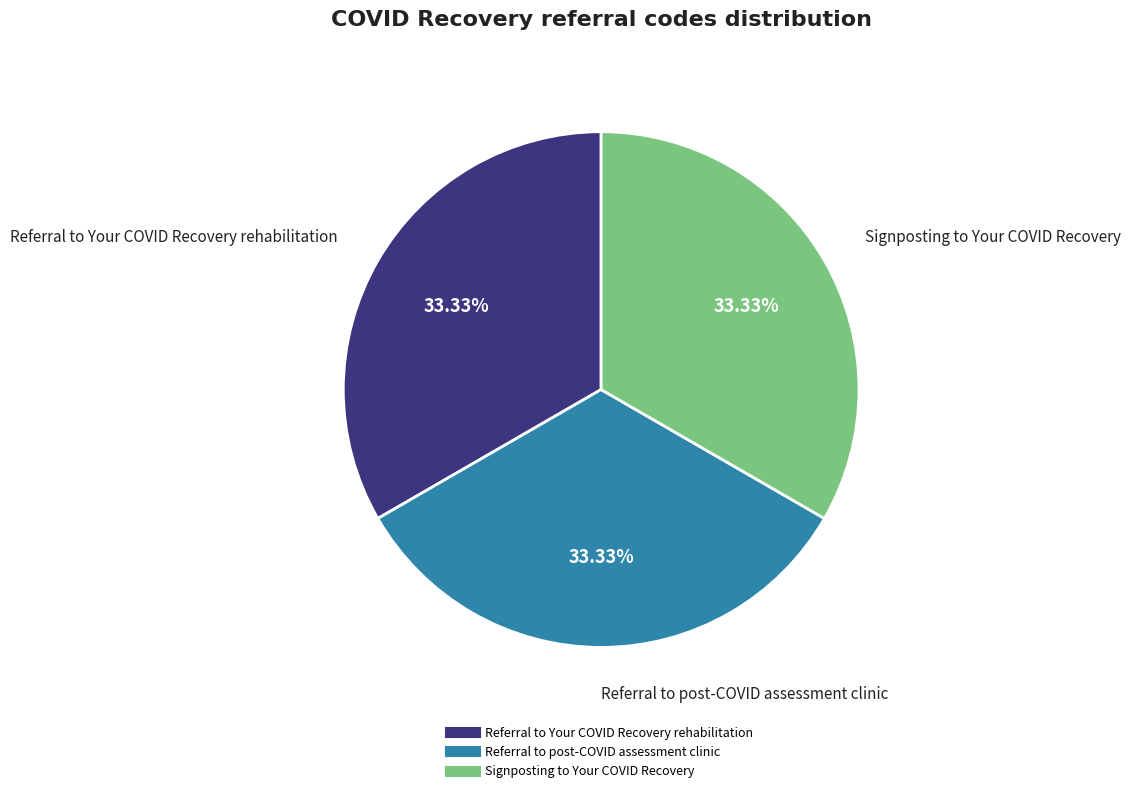

Count the number of slices in the pie.

3